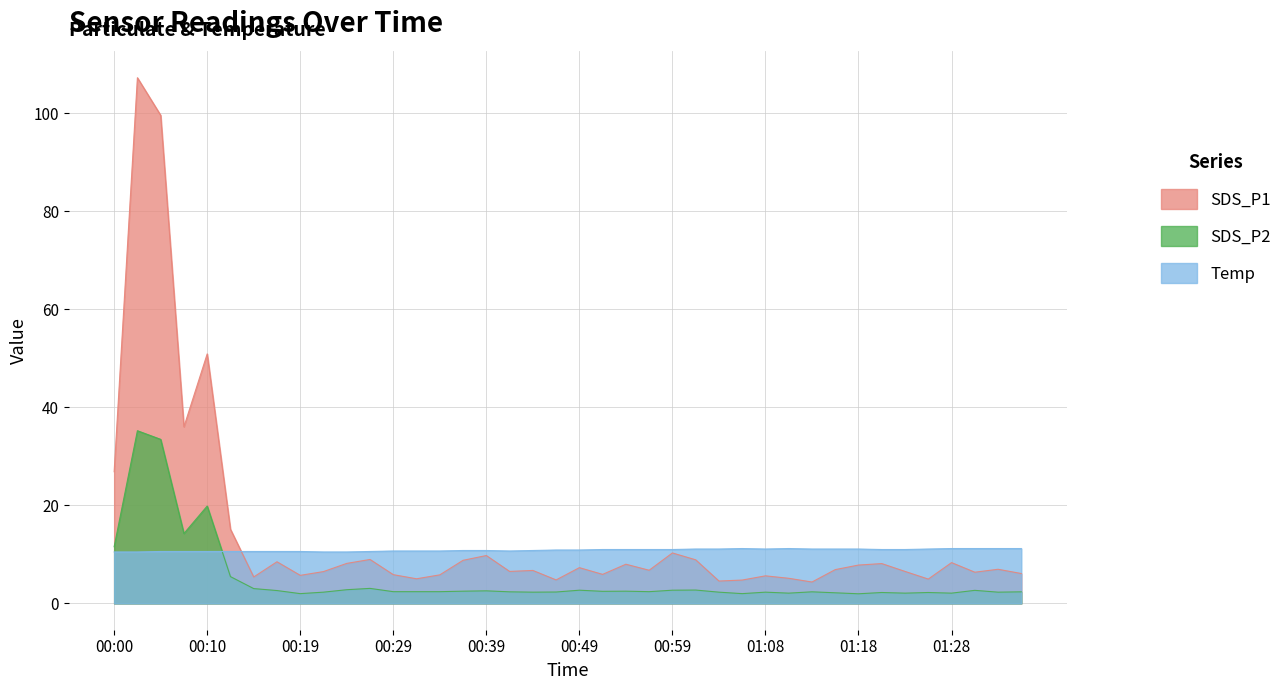

What is the label of the 8th point from the right?

01:18